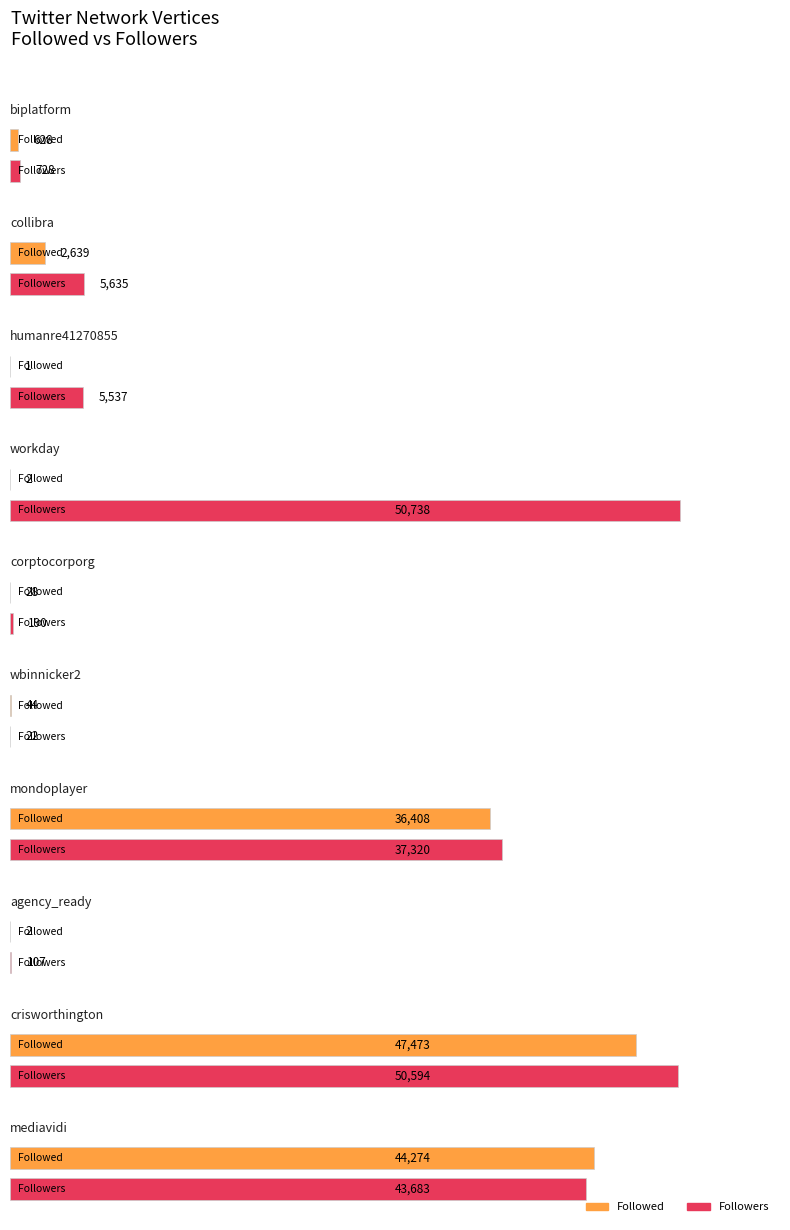

What position from the right is agency_ready?

3